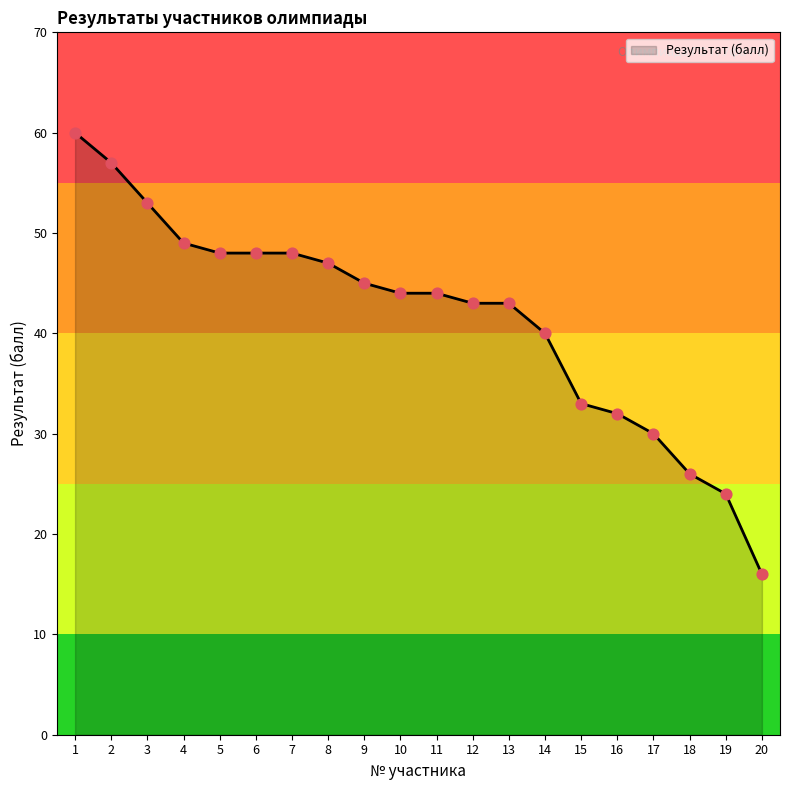

What is the change in value from 9 to 14?

-5